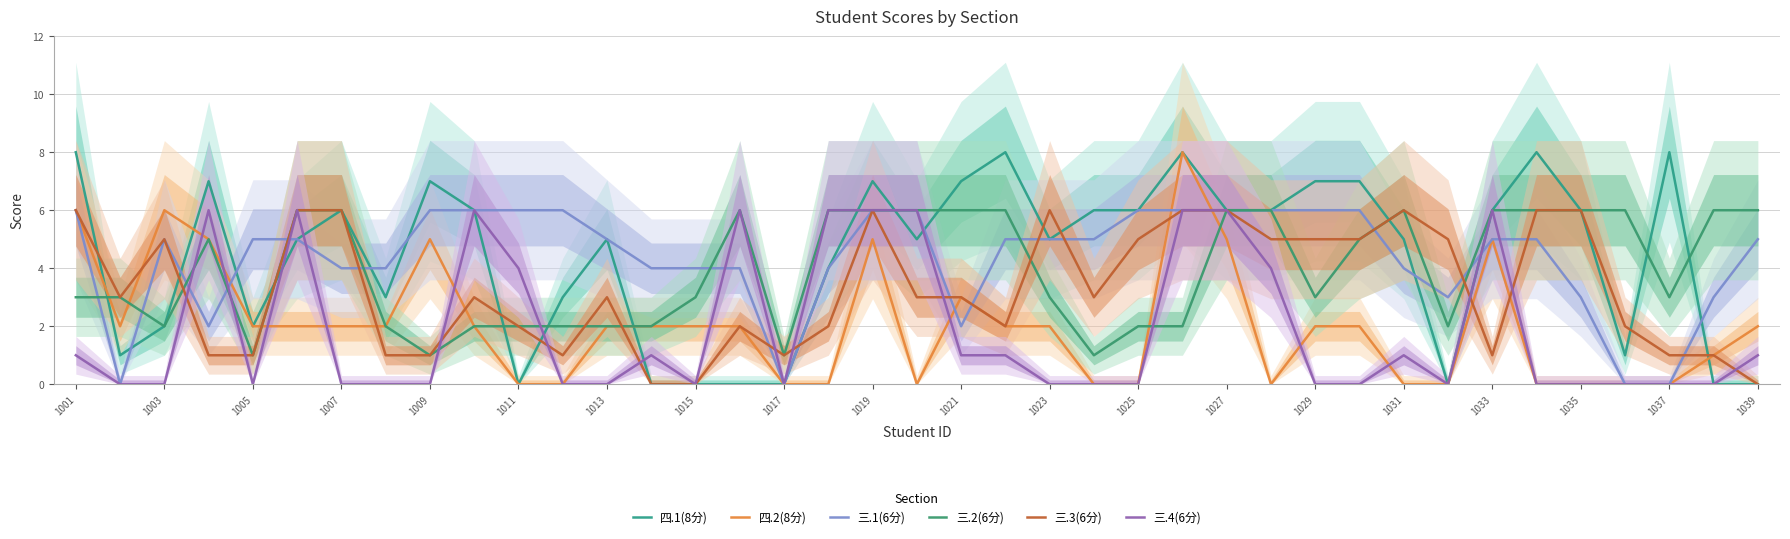

How many interior local peaks does the 四.1(8分) series have?

9